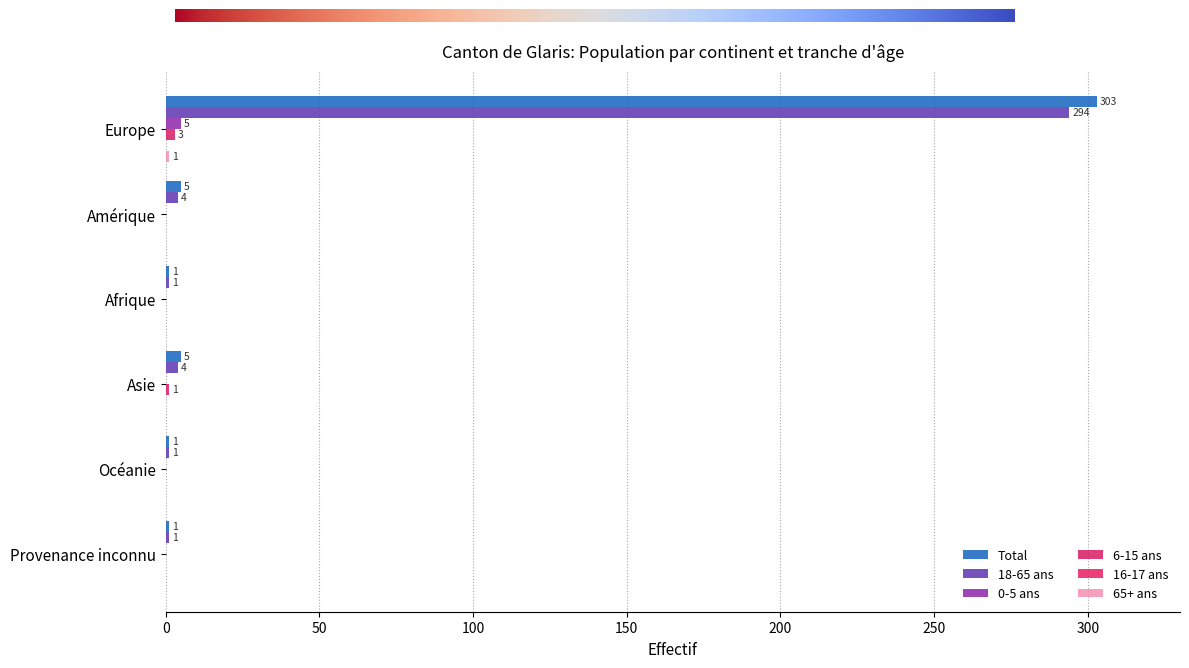

At which category is the sum across all series the highest?

Europe